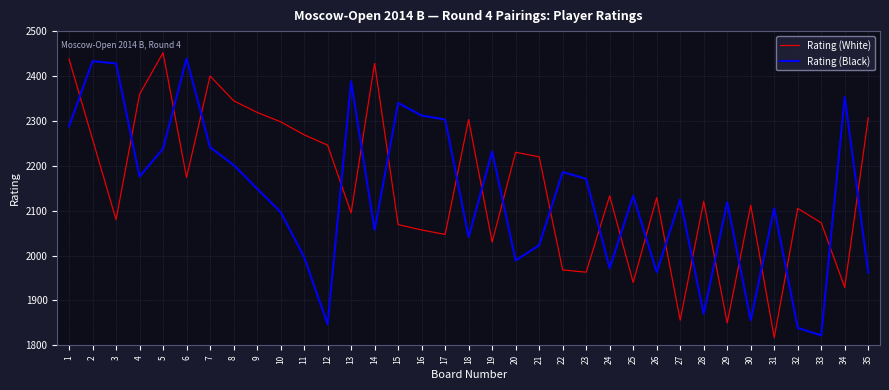

Is the value of Rating (Black) at 16 greater than the value of Rating (White) at 2?

Yes